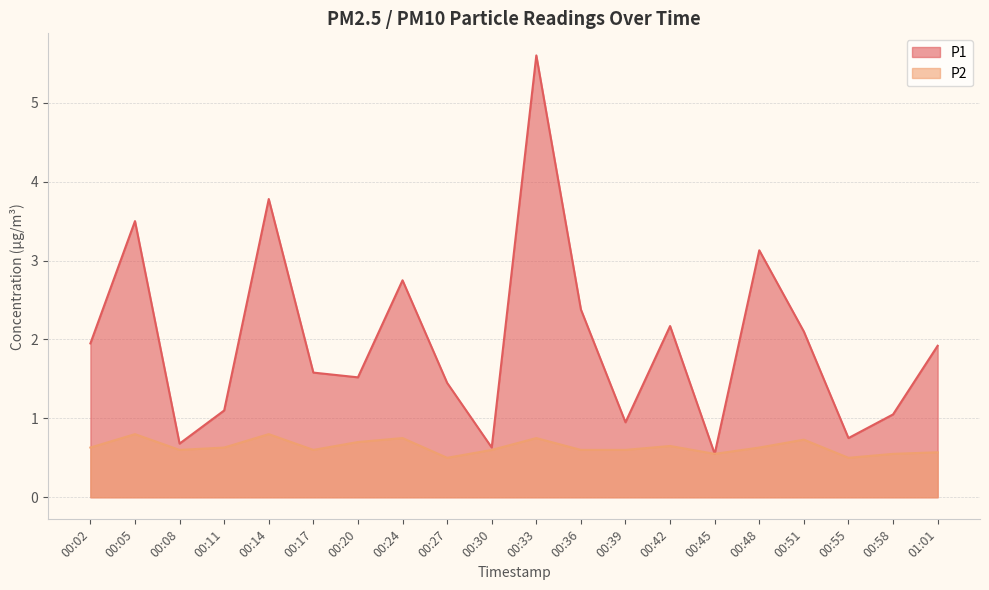

What is the label of the 13th point from the right?

00:24